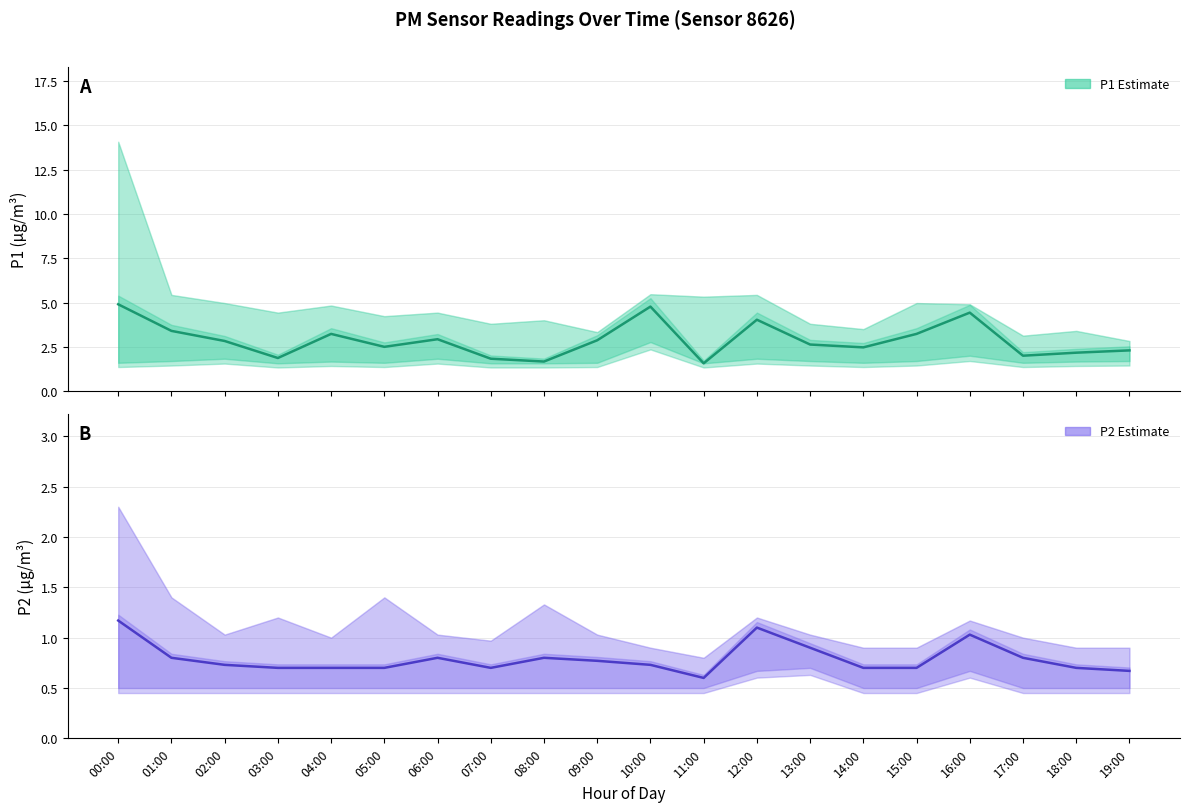

The value of P1 Estimate at 19:00 is 1.5. True or false?

False